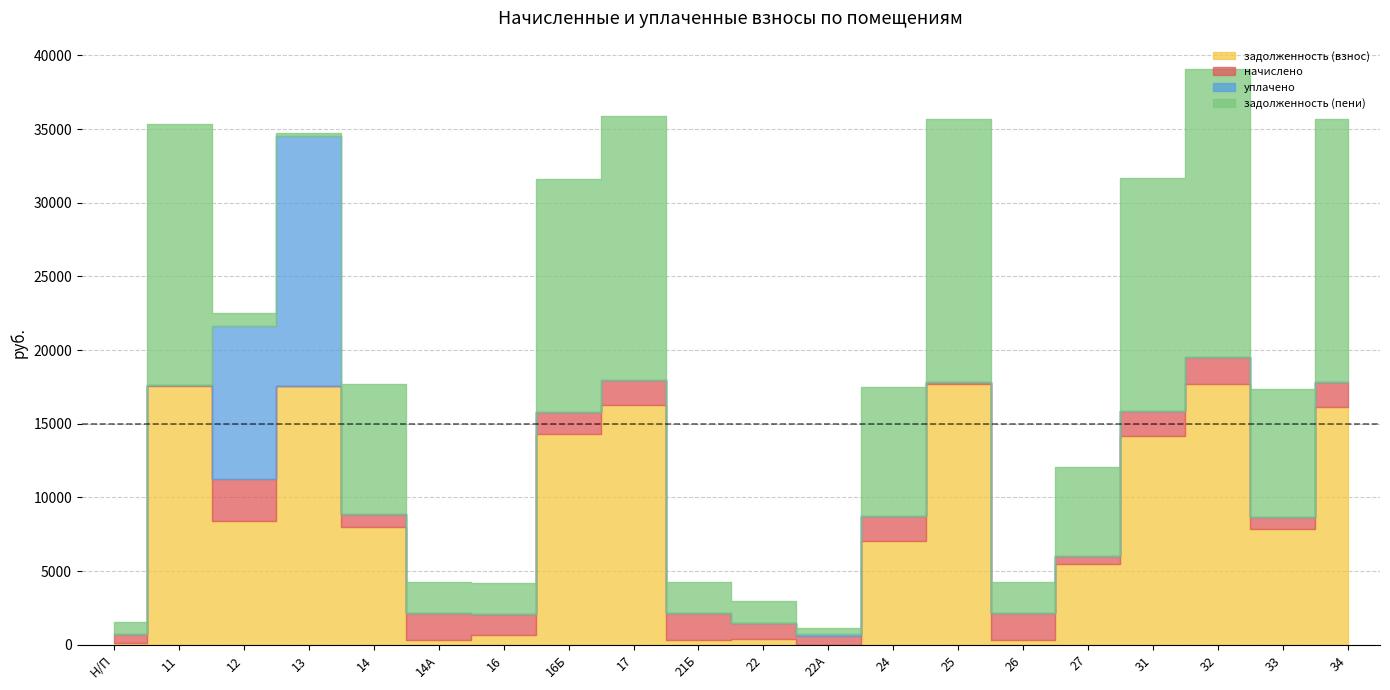

At which category does the chart reach its minimum across all series?

13